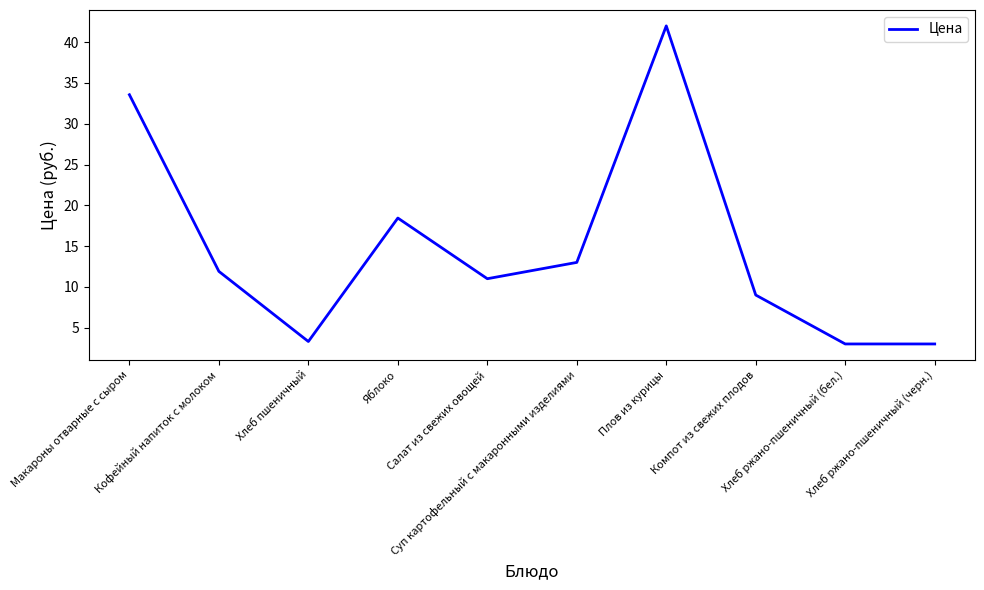

What is the difference between the second highest and minimum values?

30.6